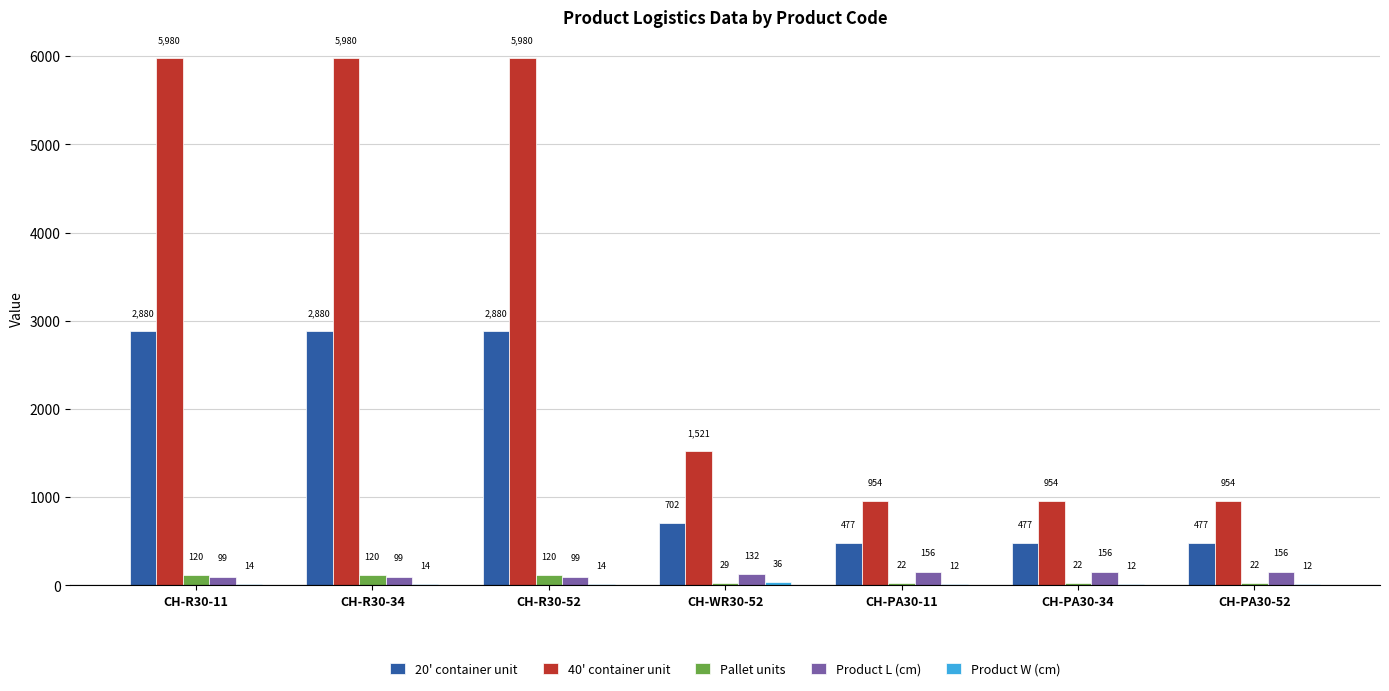

How many categories are shown in the chart?

7